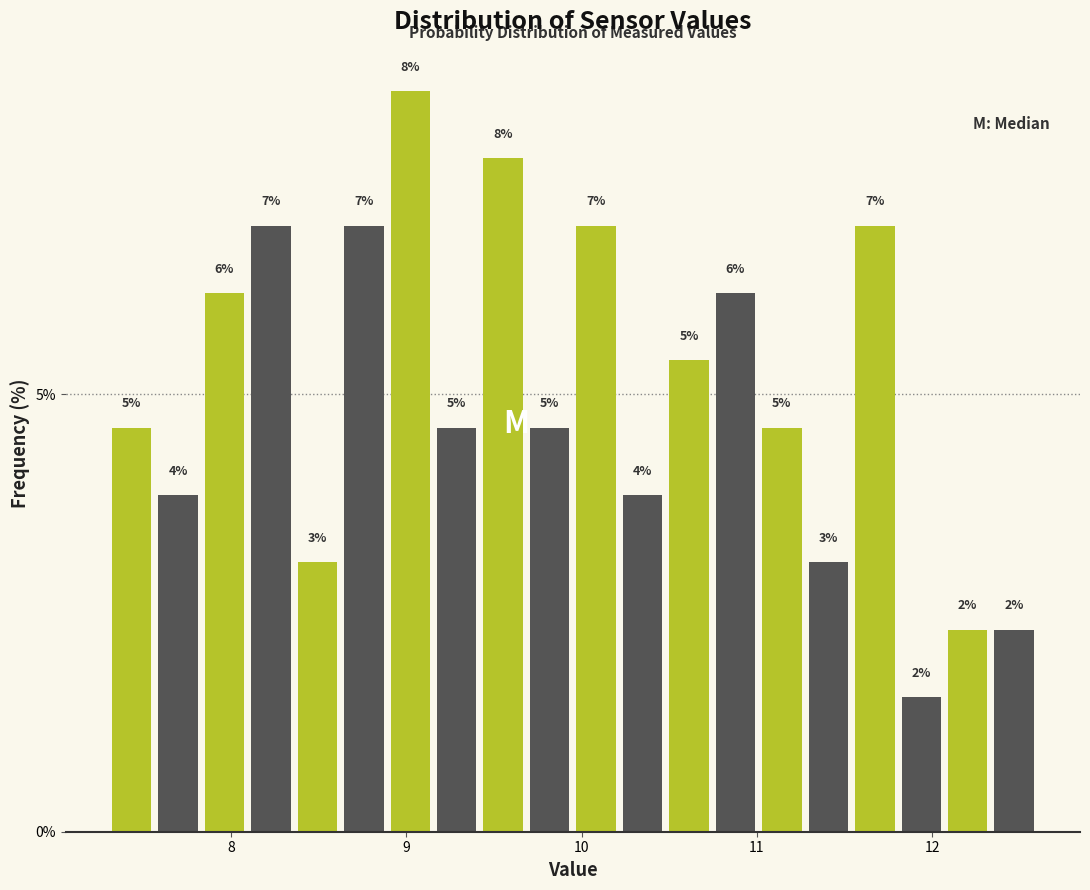

Around what value on the x-axis is the tallest bar? Give the approximate position of its centre, as read against the axis.

9.0